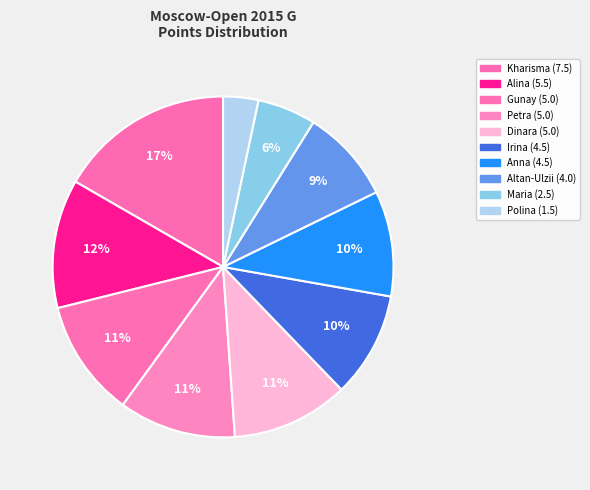

How many segments does this pie chart have?

10